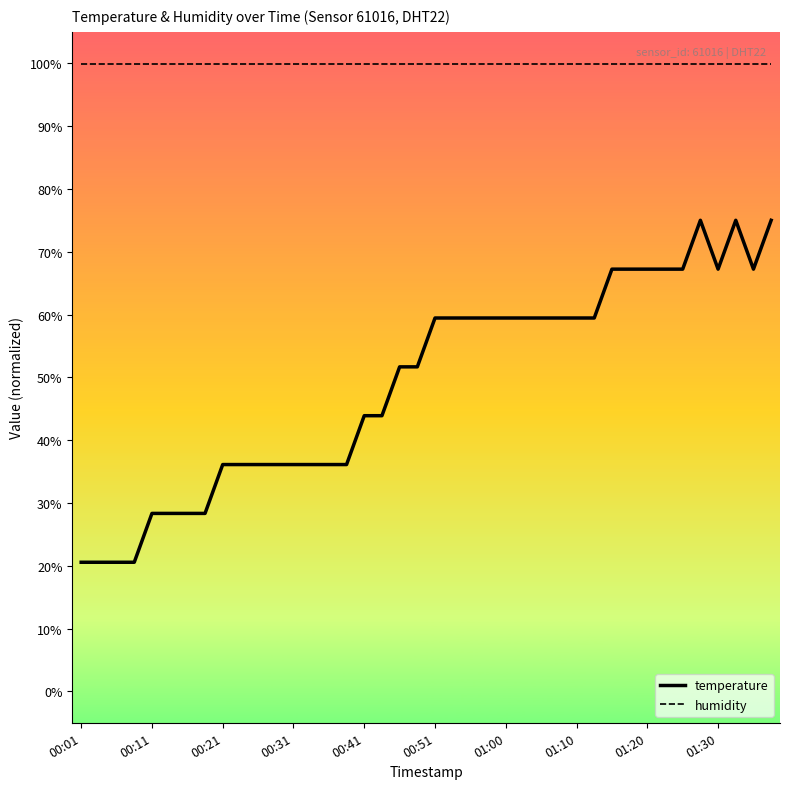

Which series has the widest spread of values?

temperature